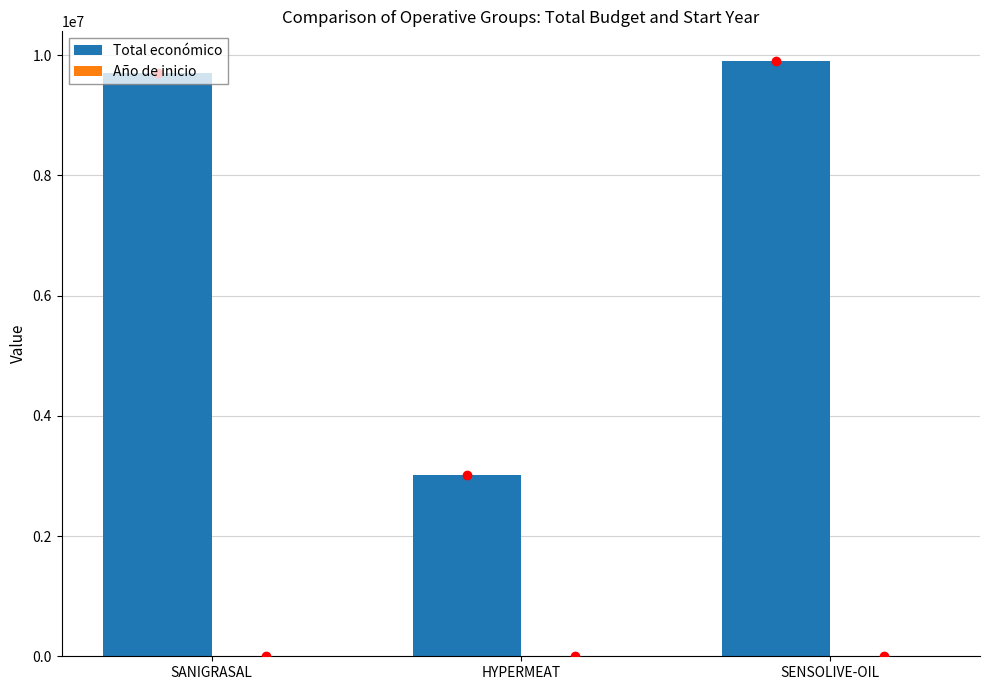

Which series has the widest spread of values?

Total económico